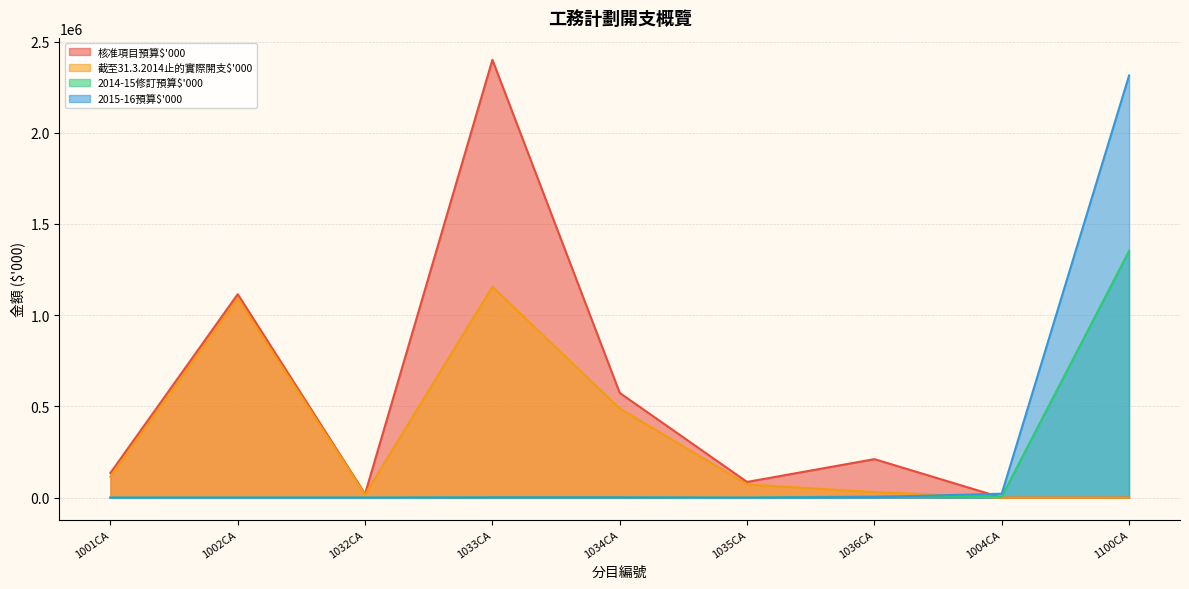

How many lines are shown in the chart?

4